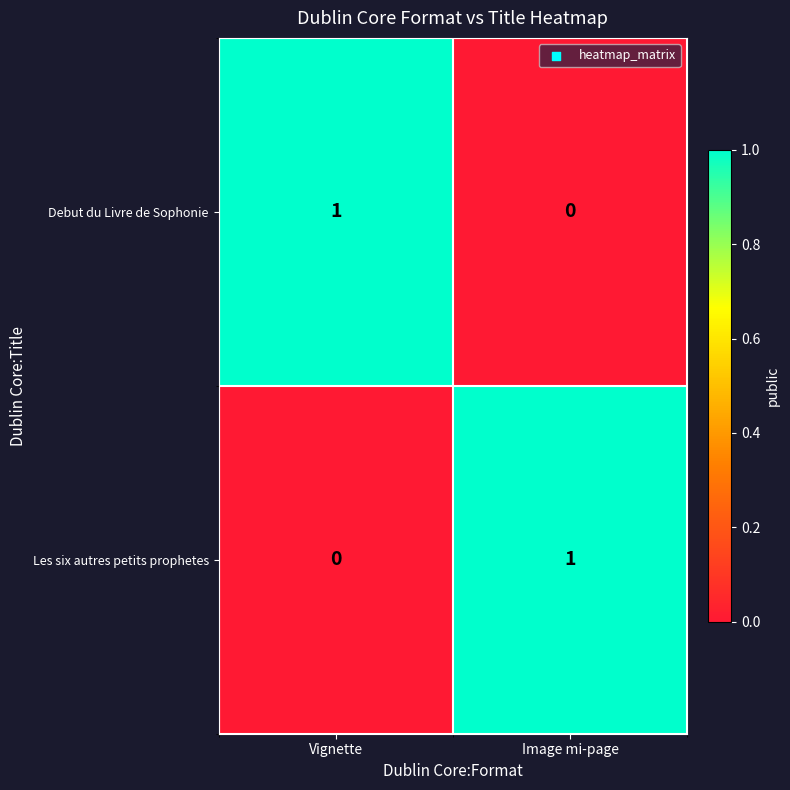

Is the value of Debut du Livre de Sophonie at Vignette greater than the value of Les six autres petits prophetes at Vignette?

Yes